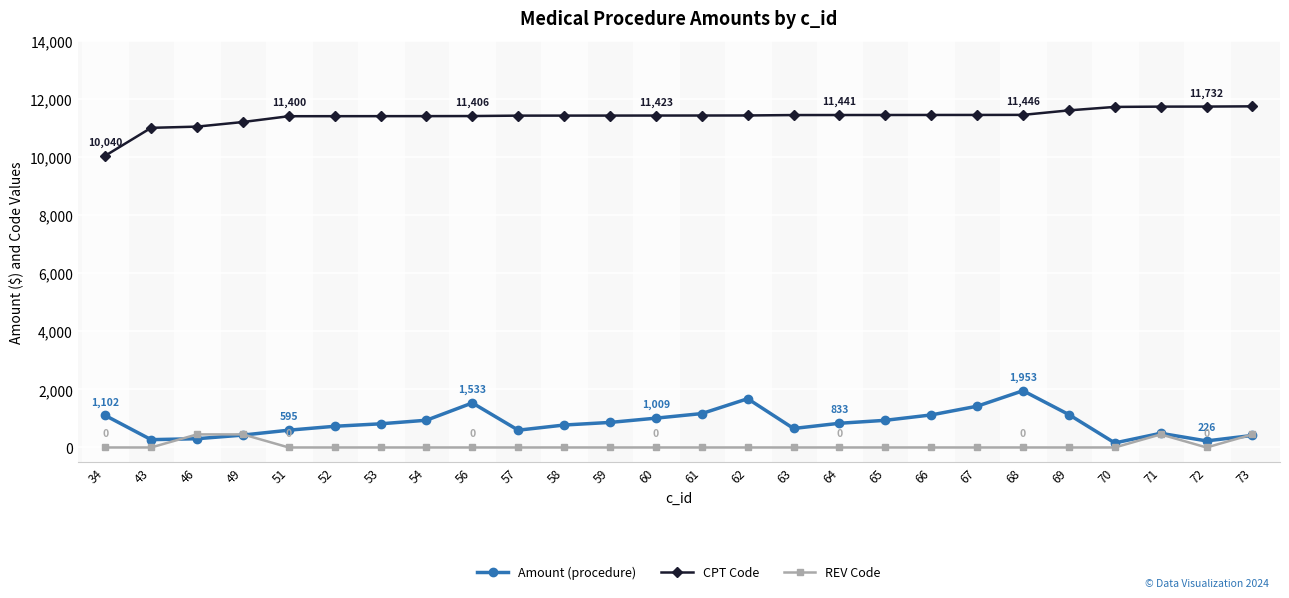

Is the value of CPT Code at 52 greater than the value of Amount (procedure) at 63?

Yes